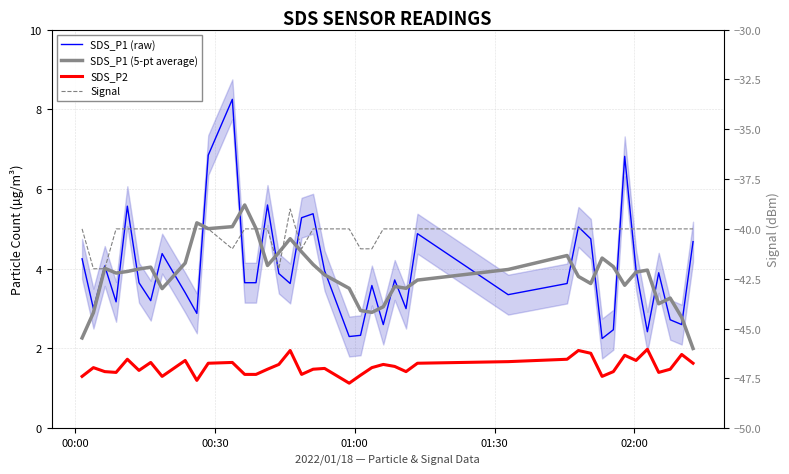

Is this an area chart (filled region under the line)?

No